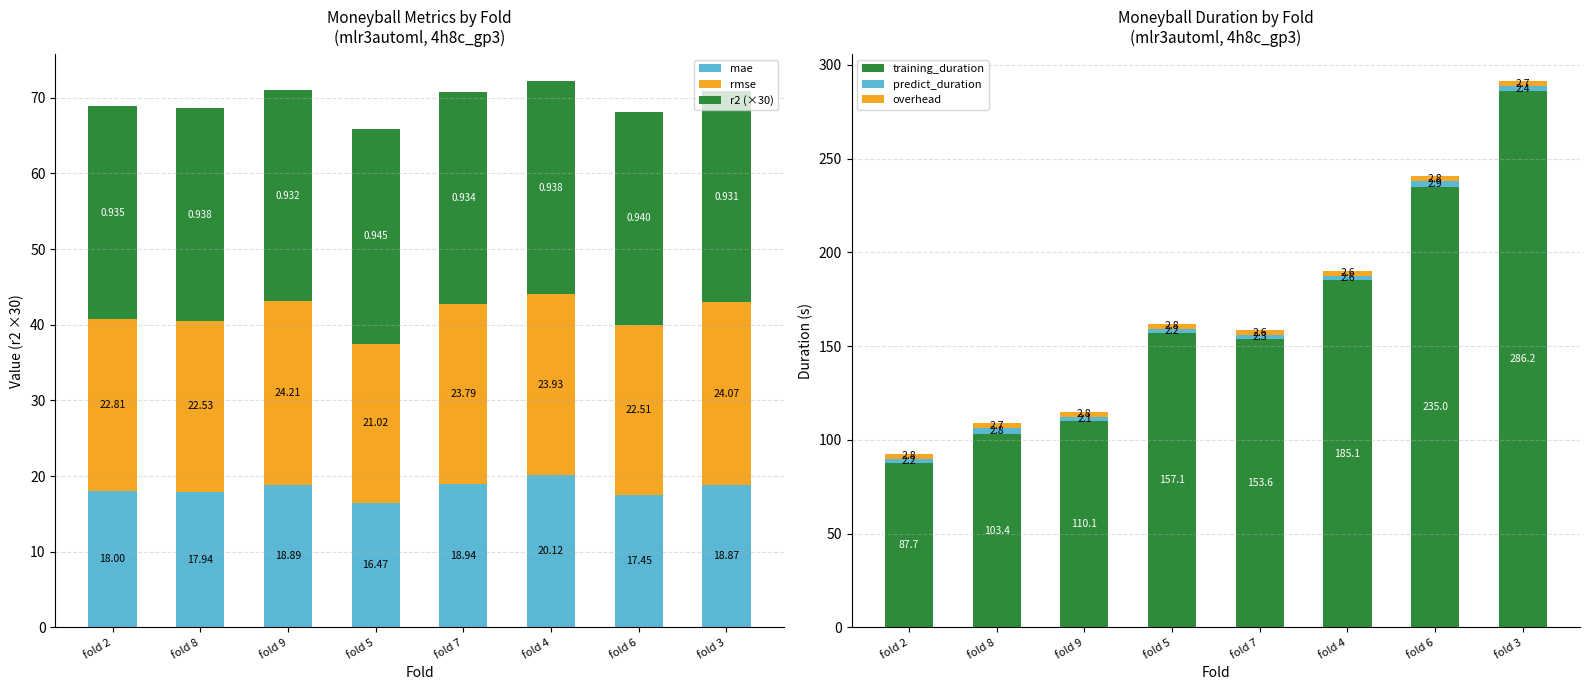

Reading left to right, extract all data points from this chart.

mae: 18.0	17.9	18.9	16.5	18.9	20.1	17.4	18.9
rmse: 22.8	22.5	24.2	21.0	23.8	23.9	22.5	24.1
r2 (×30): 28.0	28.1	27.9	28.3	28.0	28.1	28.2	27.9
training_duration: 87.7	103.4	110.1	157.1	153.6	185.1	235.0	286.2
predict_duration: 2.2	2.8	2.1	2.2	2.3	2.6	2.9	2.4
overhead: 2.8	2.7	2.8	2.8	2.6	2.6	2.8	2.7